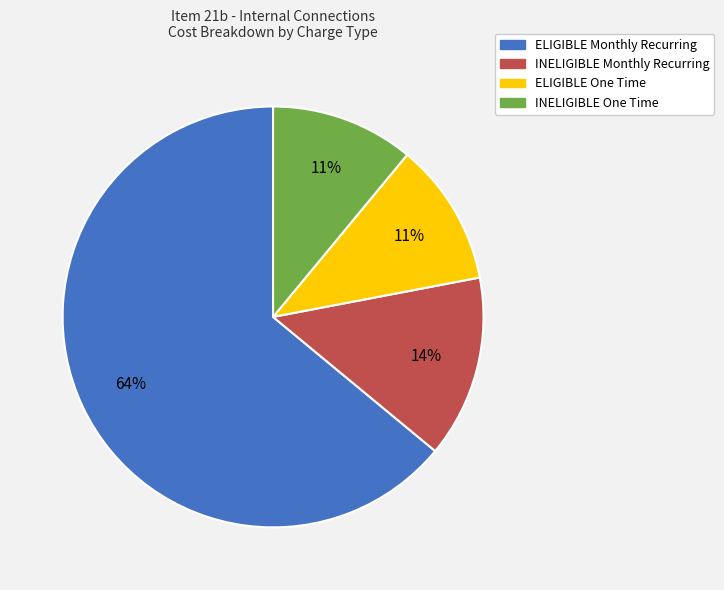

How many segments does this pie chart have?

4